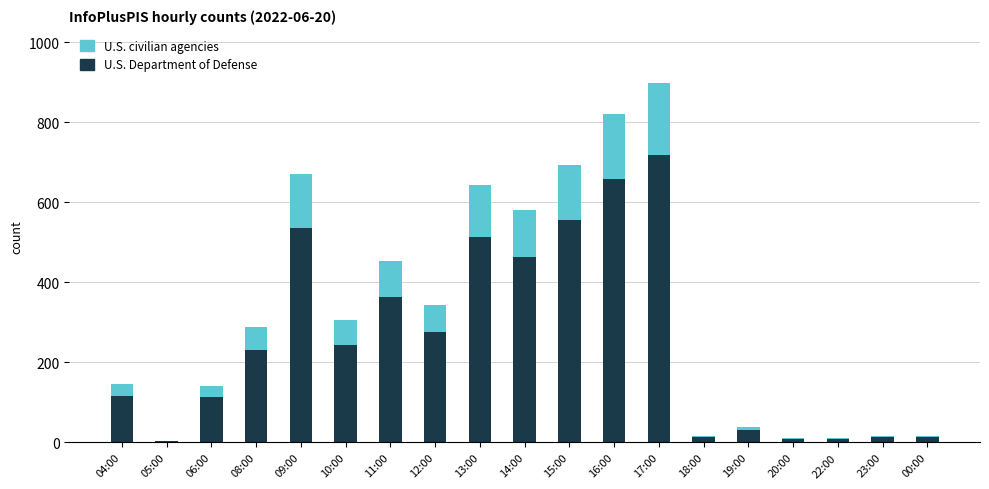

What is the maximum value for U.S. Department of Defense?

718.4